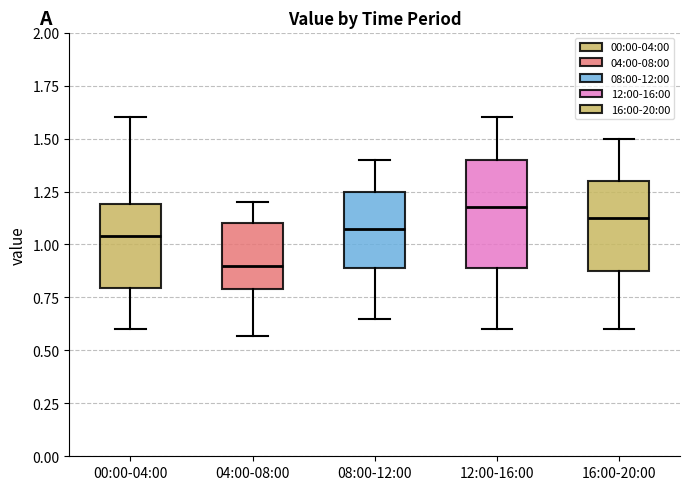

Reading left to right, read every box against the y-axis: the position of its median line, the range the box covers, and the ends of its whiskers. The values are not printed on the chart, so give them approximately, as read against the axis.

00:00-04:00: median 1.05, box 0.80 to 1.20, whiskers 0.60 to 1.60
04:00-08:00: median 0.90, box 0.80 to 1.10, whiskers 0.55 to 1.20
08:00-12:00: median 1.10, box 0.90 to 1.25, whiskers 0.65 to 1.40
12:00-16:00: median 1.20, box 0.90 to 1.40, whiskers 0.60 to 1.60
16:00-20:00: median 1.15, box 0.90 to 1.30, whiskers 0.60 to 1.50